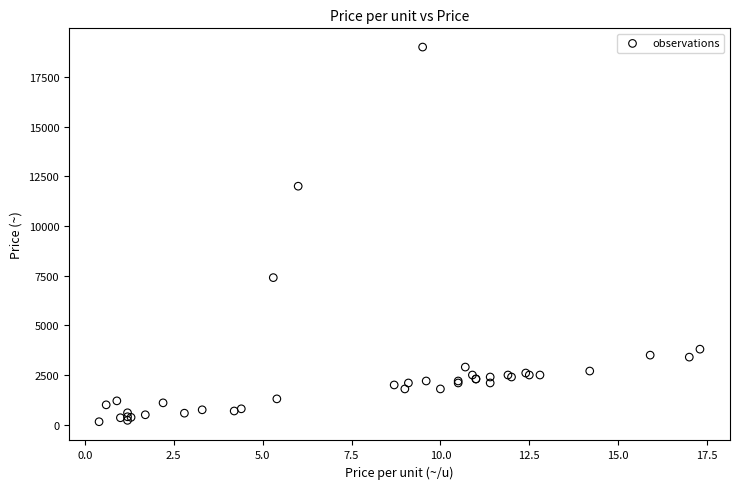

What Y value in the scatter plot is closest to 9575?

7400